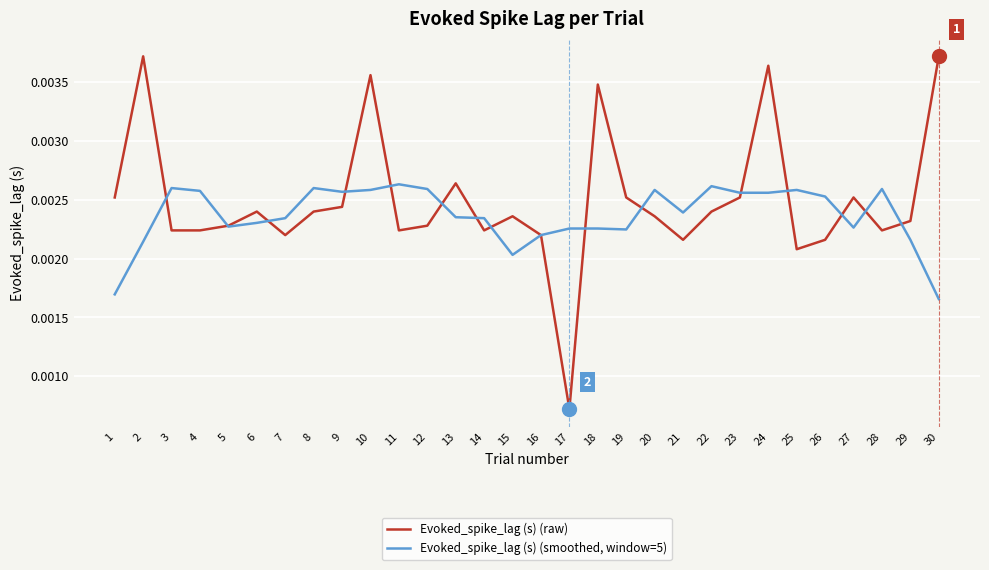

Which series changed the most between 21 and 28?

Evoked_spike_lag (s) (smoothed, window=5)